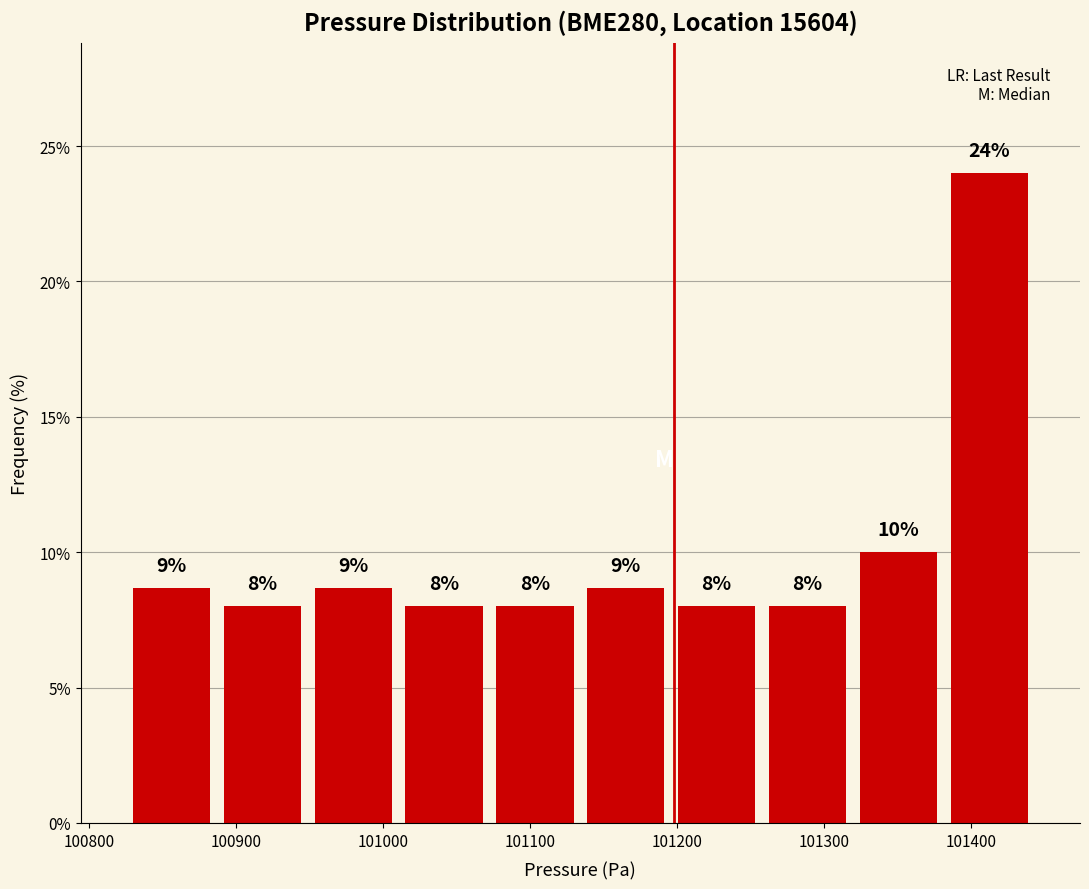

Which range on the x-axis has the tallest bar?

101380 to 101440